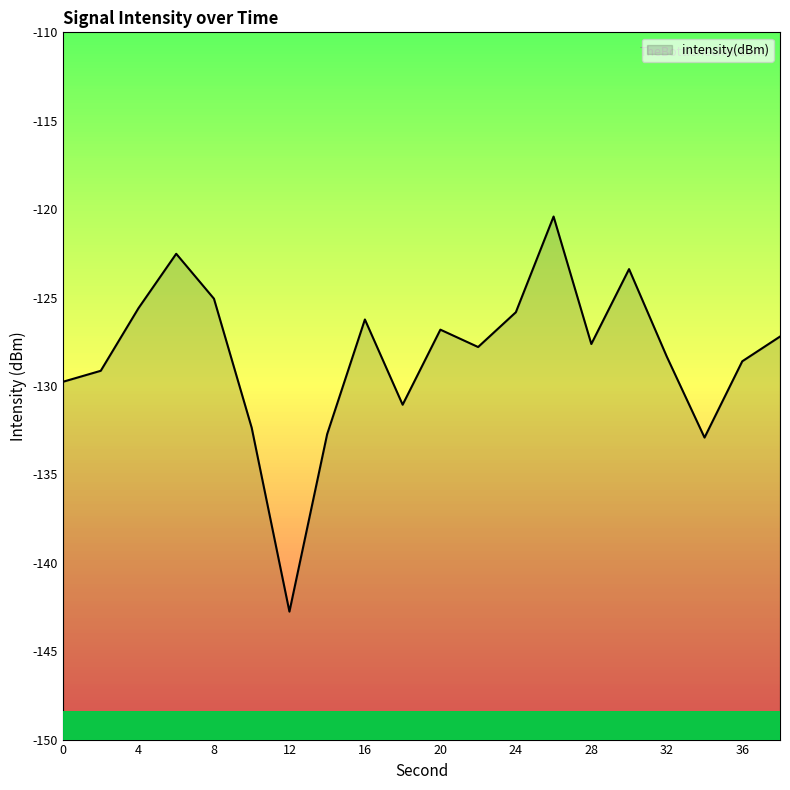

What is the change in value from 14 to 20?

+5.9